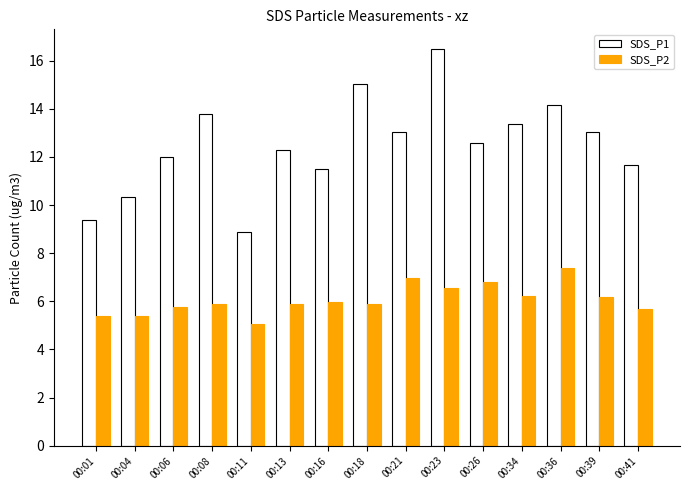

What is the highest value of the SDS_P2 series?

7.4